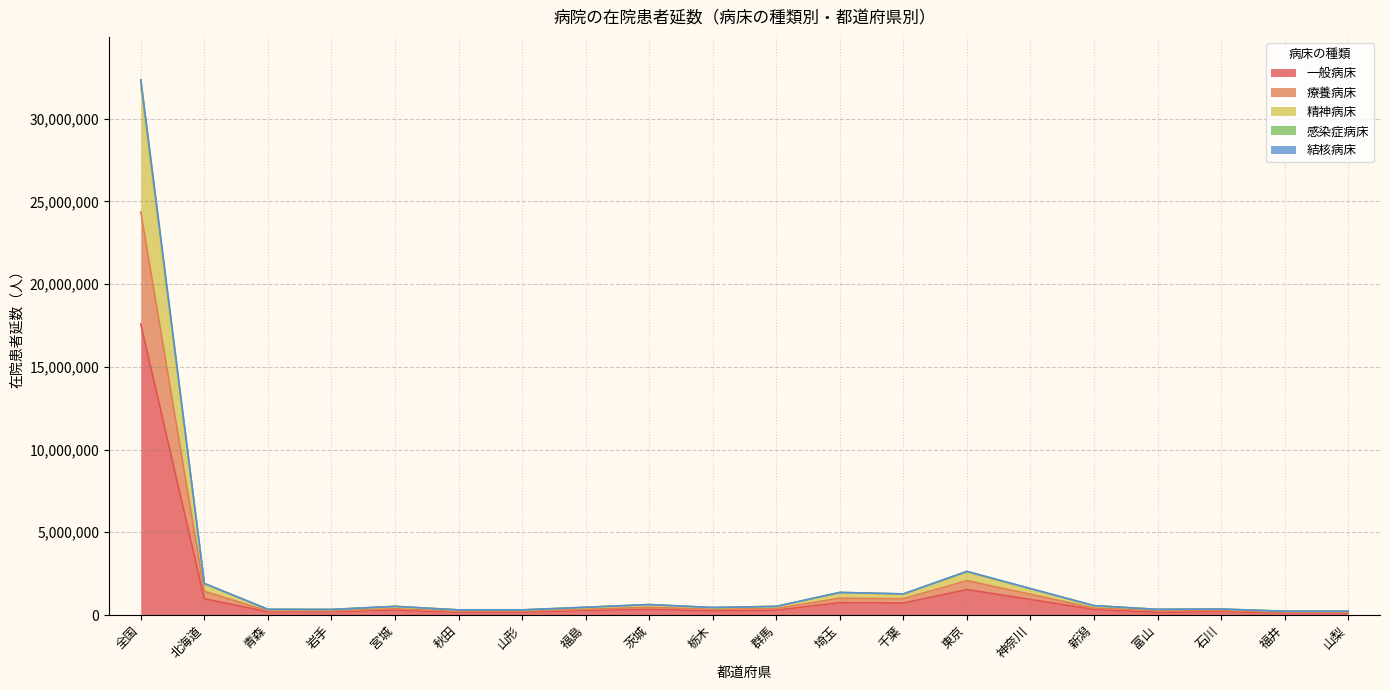

What is the label of the 12th point from the right?

茨城